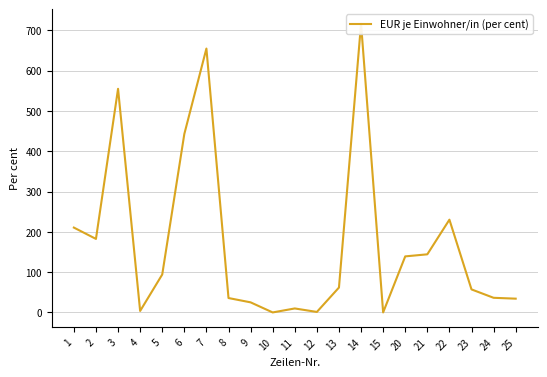

Rank the categories by value from highest to lowest.

14, 7, 3, 6, 22, 1, 2, 21, 20, 5, 13, 23, 24, 8, 25, 9, 11, 4, 12, 15, 10